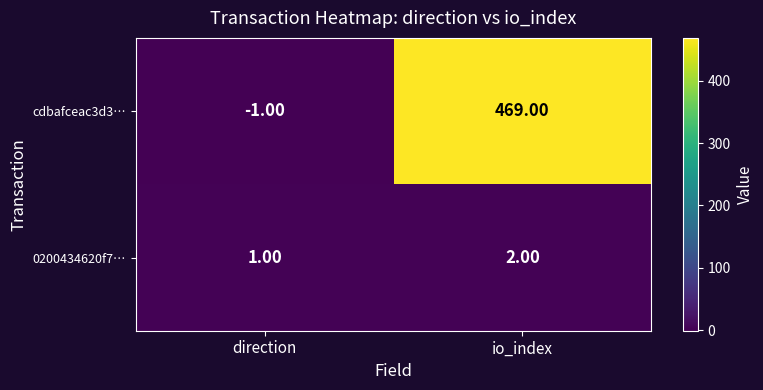

What is the difference between the cdbafceac3d3… values at direction and io_index?

470